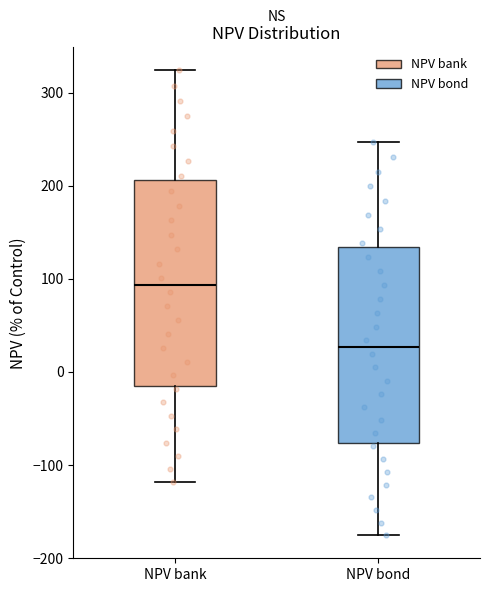

Reading left to right, transcribe this box plot: for each box, give where its median line is, the range the box spans, and where its two whiskers end, as read against the y-axis. The values are not printed on the chart, so give them approximately, as read against the axis.

NPV bank: median 90, box -10 to 210, whiskers -120 to 320
NPV bond: median 30, box -80 to 130, whiskers -180 to 250